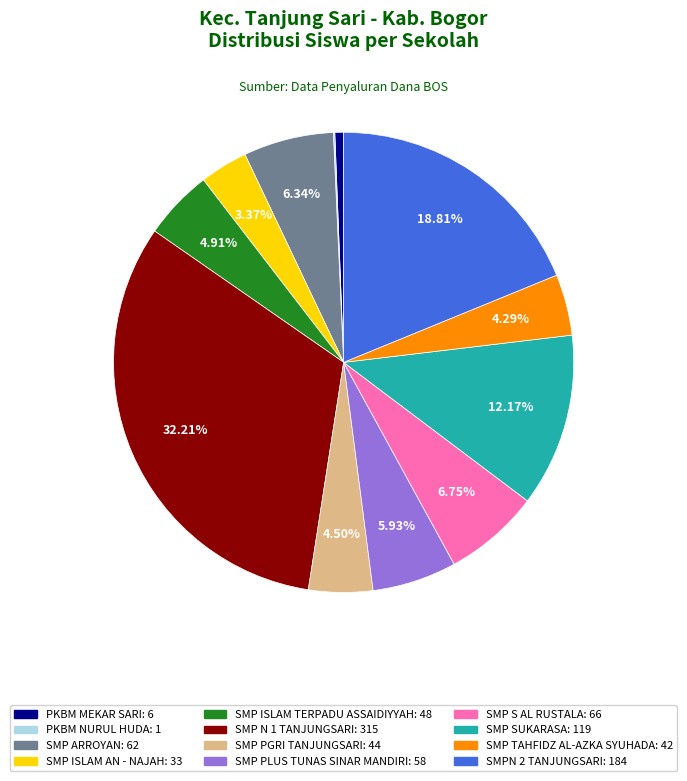

To the nearest percent, what percentage of the pie is SMP SUKARASA?

12%